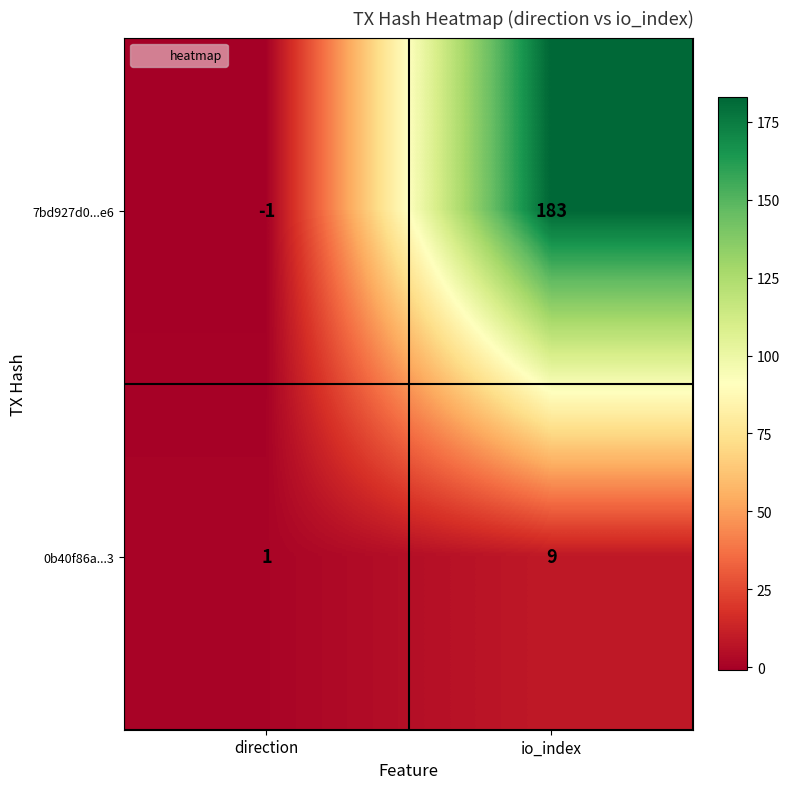

Which series has the largest total across all categories?

7bd927d0...e6